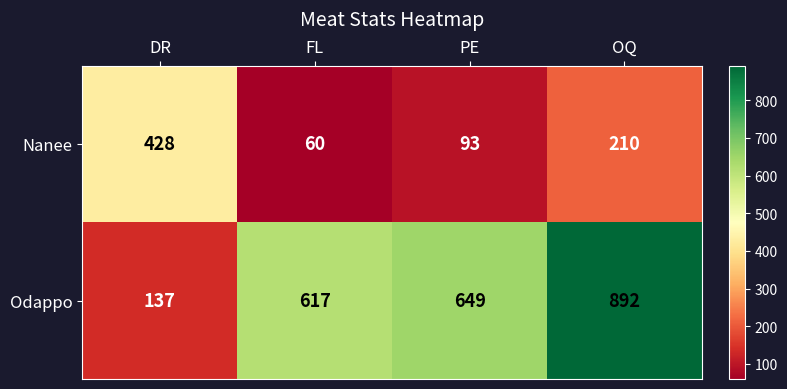

What is the spread (max minus min) of values at PE?

556